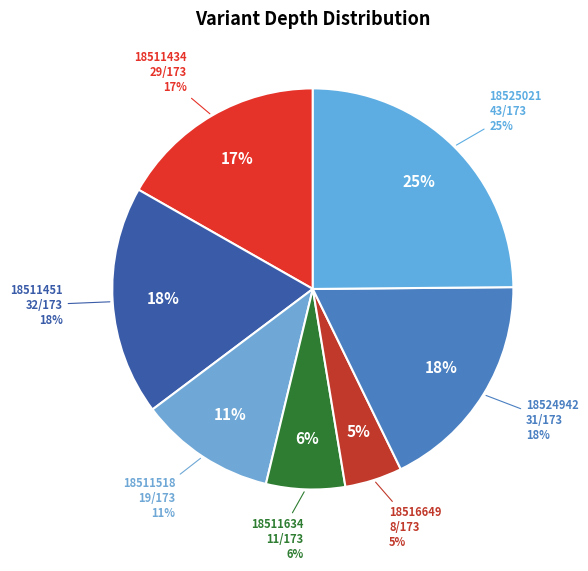

Rank the categories by value from highest to lowest.

18525021, 18511451, 18524942, 18511434, 18511518, 18511634, 18516649